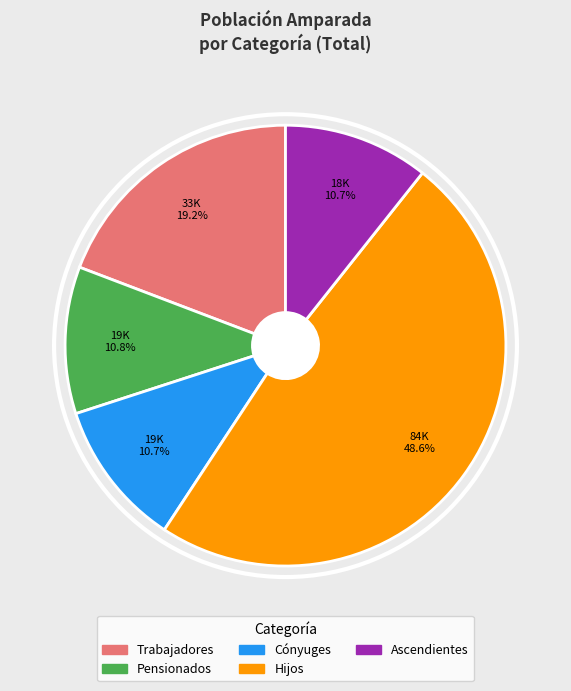

To the nearest percent, what is the average slice percentage?

20%